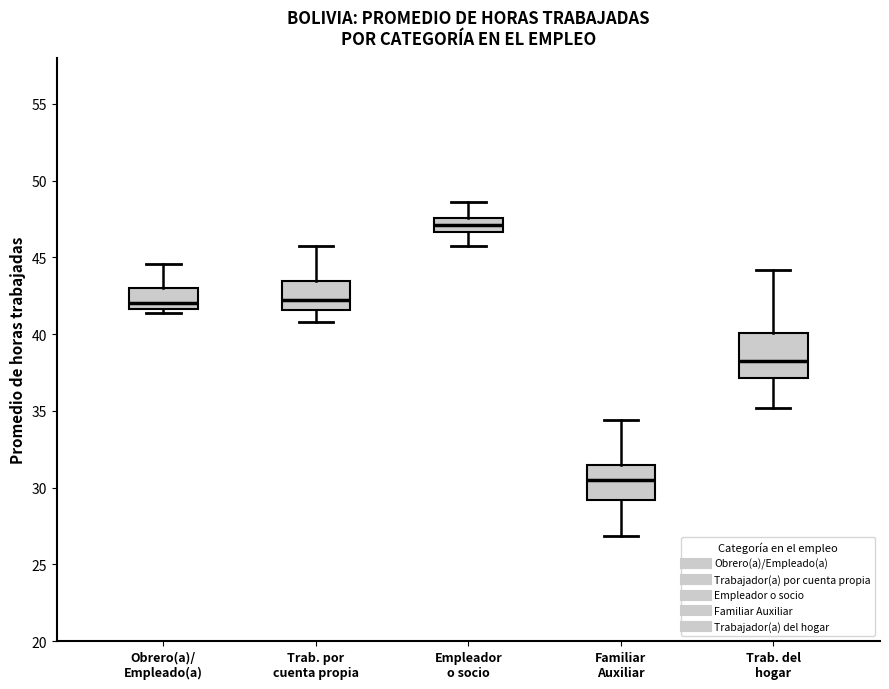

Comparing the boxes themselves (not the whiskers), which one is the tallest?

Trab. del hogar